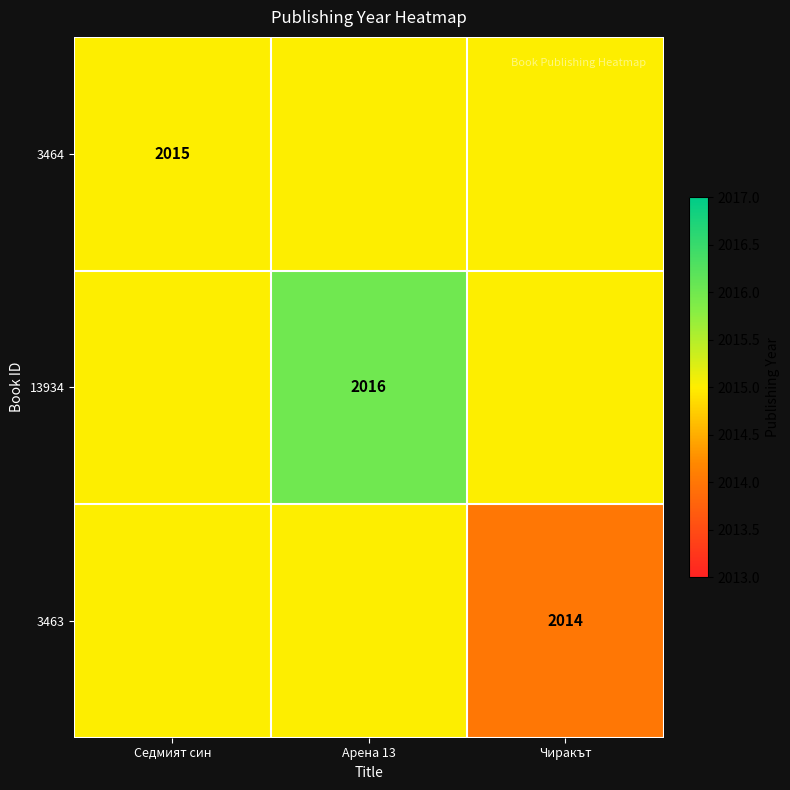

True or false: 13934 has a value of 2016 at Арена 13.

True